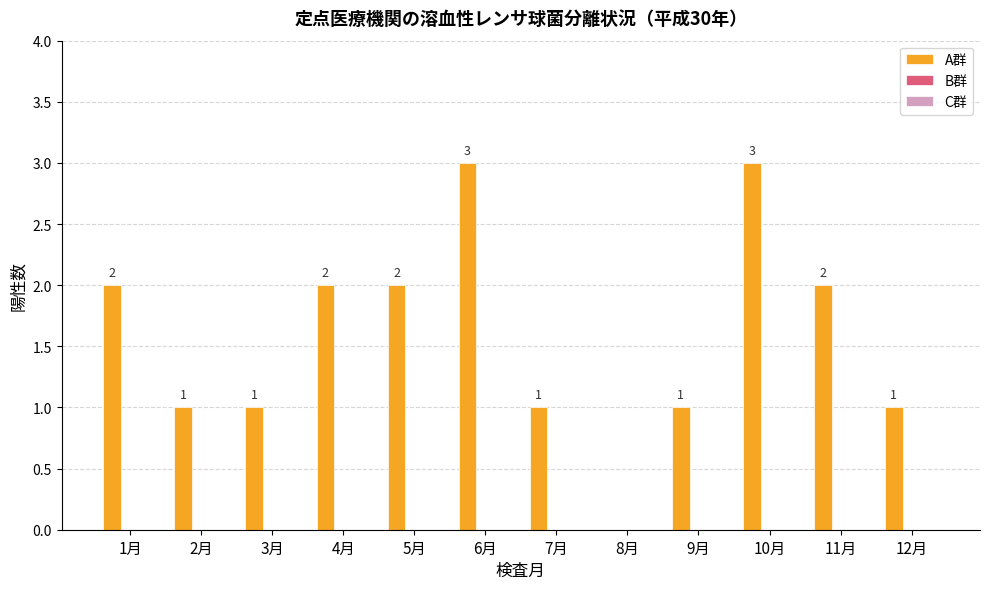

What is the sum of all values?

19